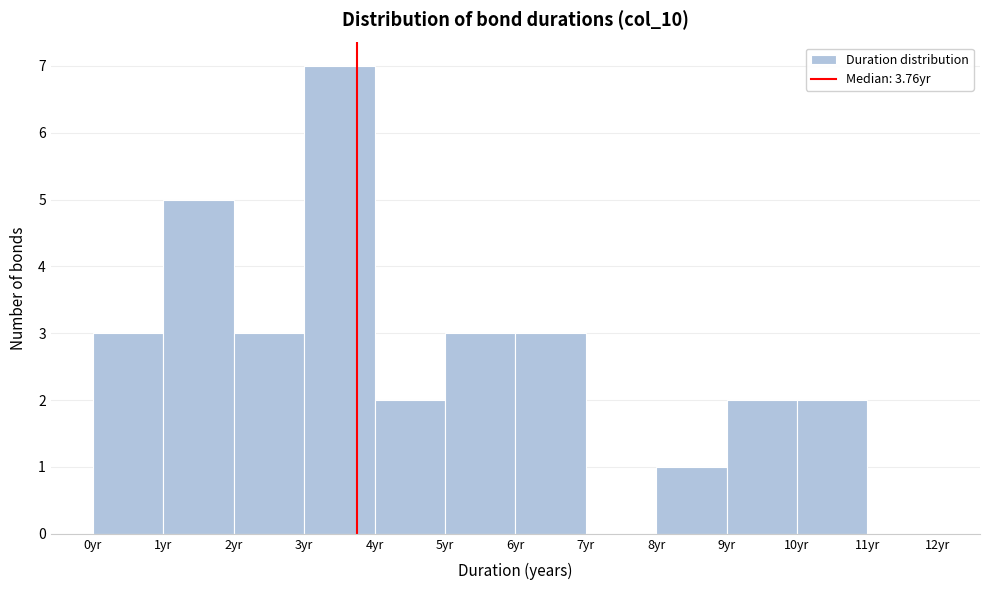

Which range on the x-axis has the tallest bar?

3 to 4